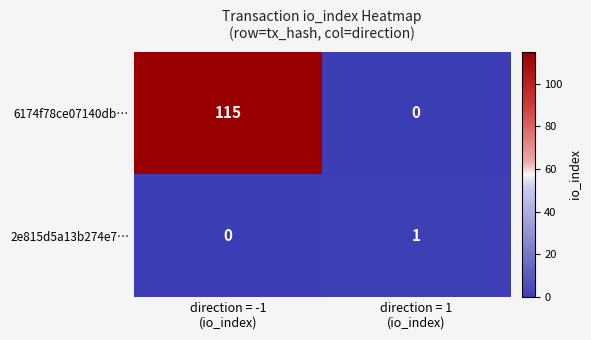

Rank the series by their average value, from highest to lowest.

6174f78ce07140db…, 2e815d5a13b274e7…